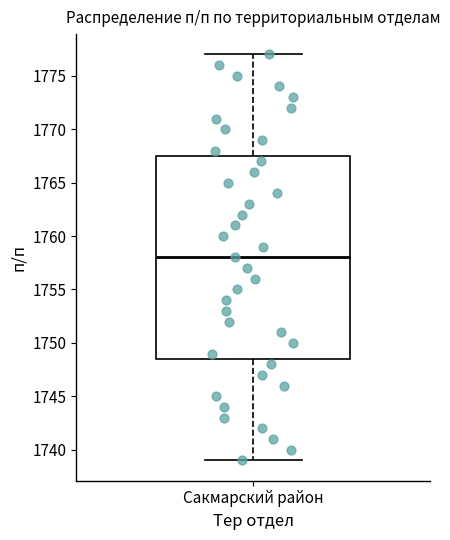

Where does the lower whisker of the box for Сакмарский район end on the y-axis? The values are not printed on the chart, so give them approximately, as read against the axis.

1739.0